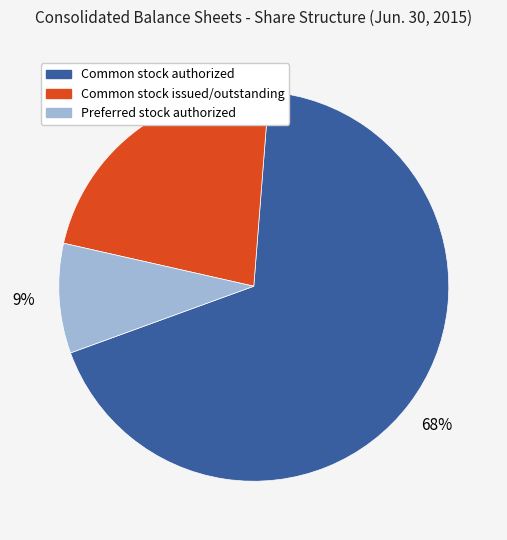

Which slice is the smallest?

Preferred stock authorized